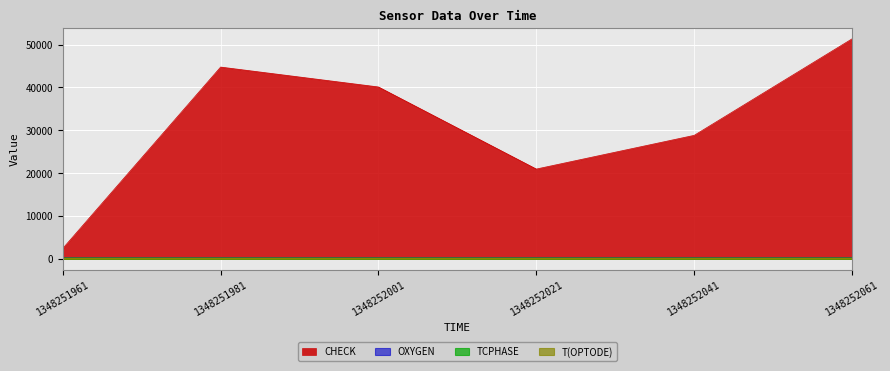

How many data points does each series have?

6